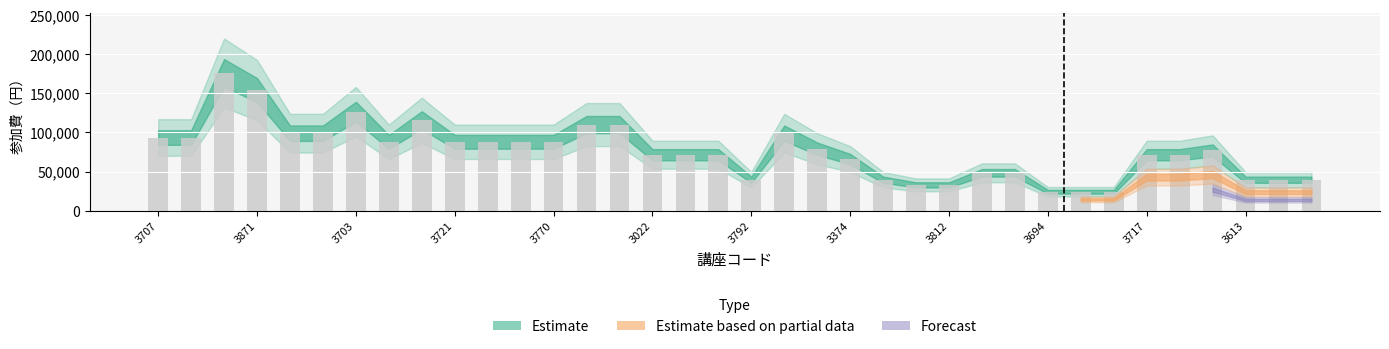

How many distinct data groups are displayed?

1